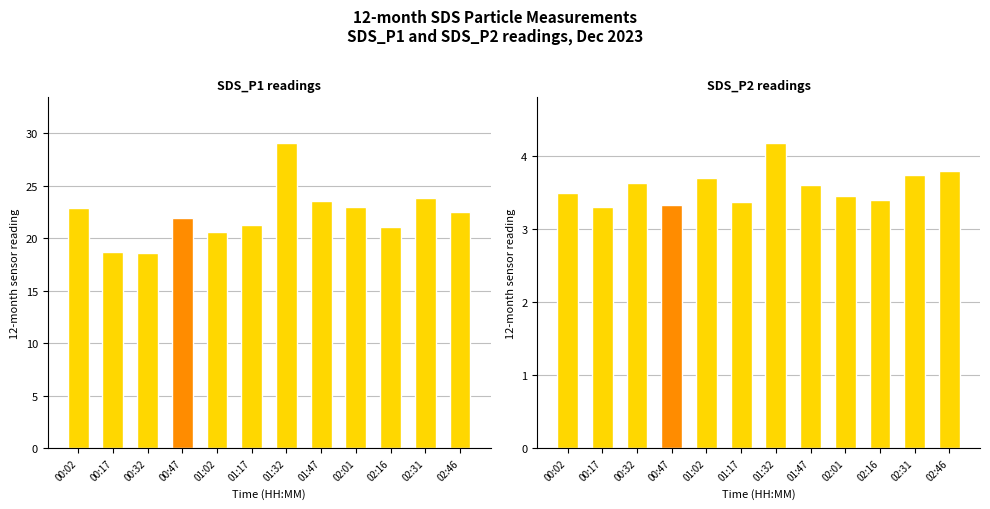

At 00:32, list the series in order from smallest to largest.

SDS_P2, SDS_P1